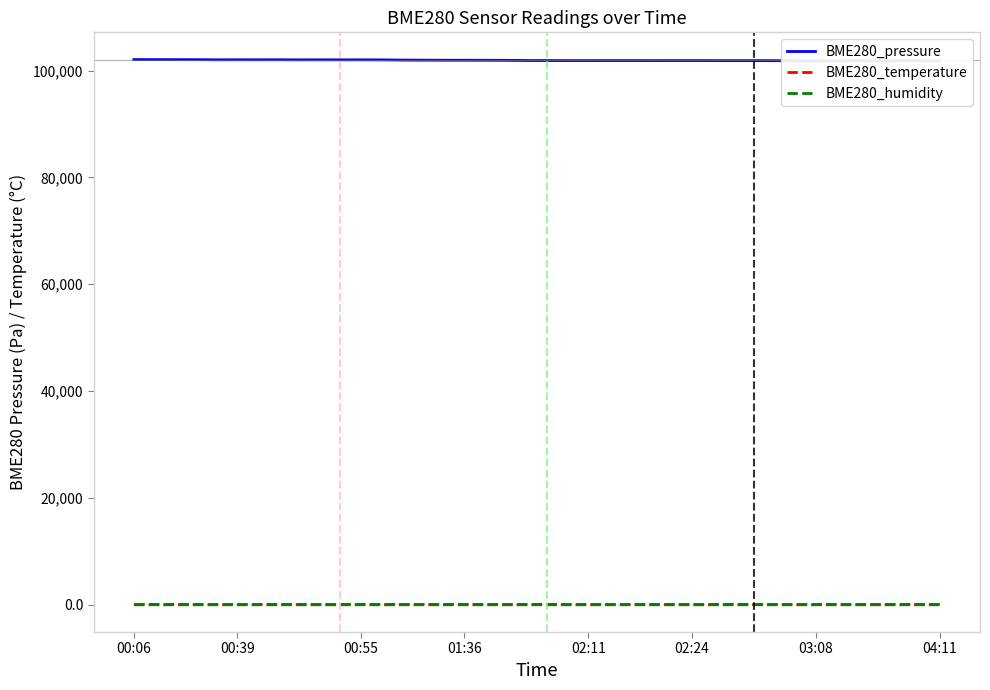

The BME280_pressure series shows 150069.8 at 32. True or false?

False